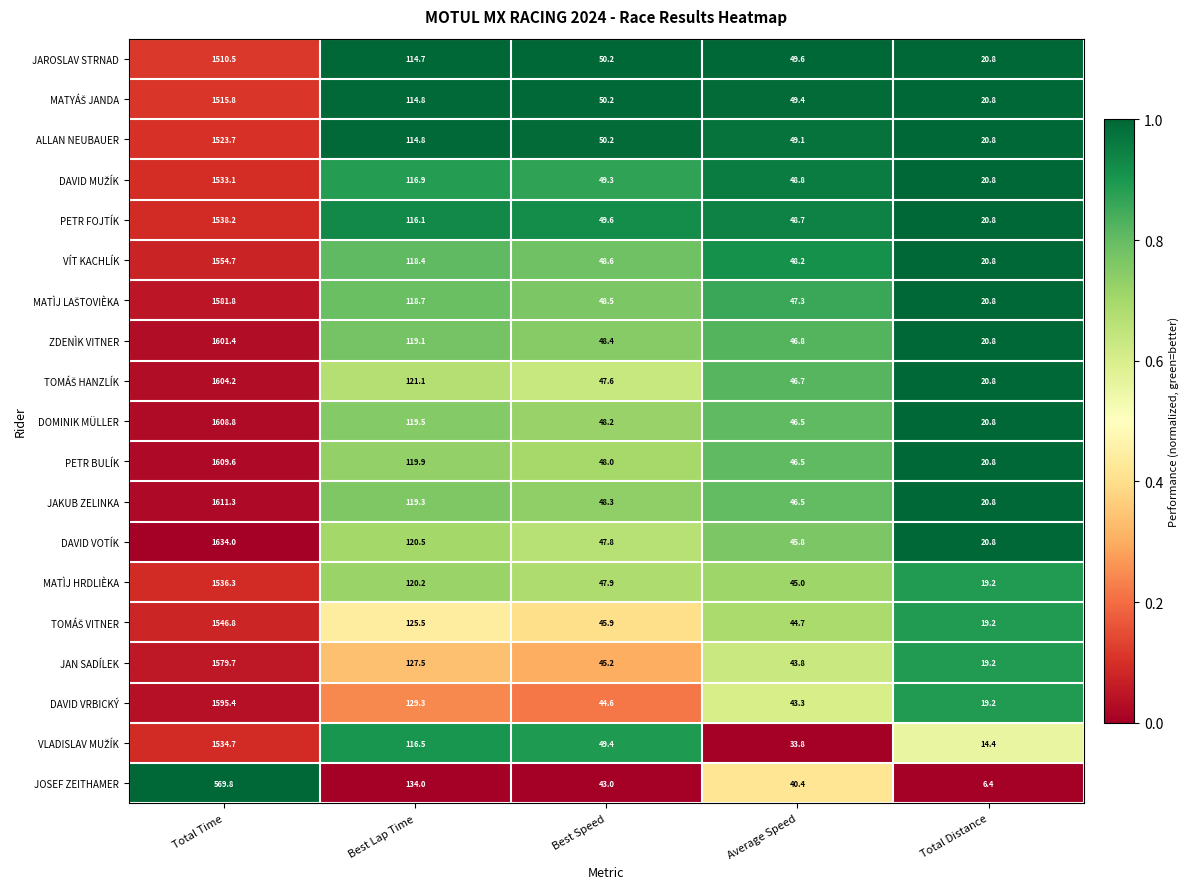

How many categories are shown in the chart?

5